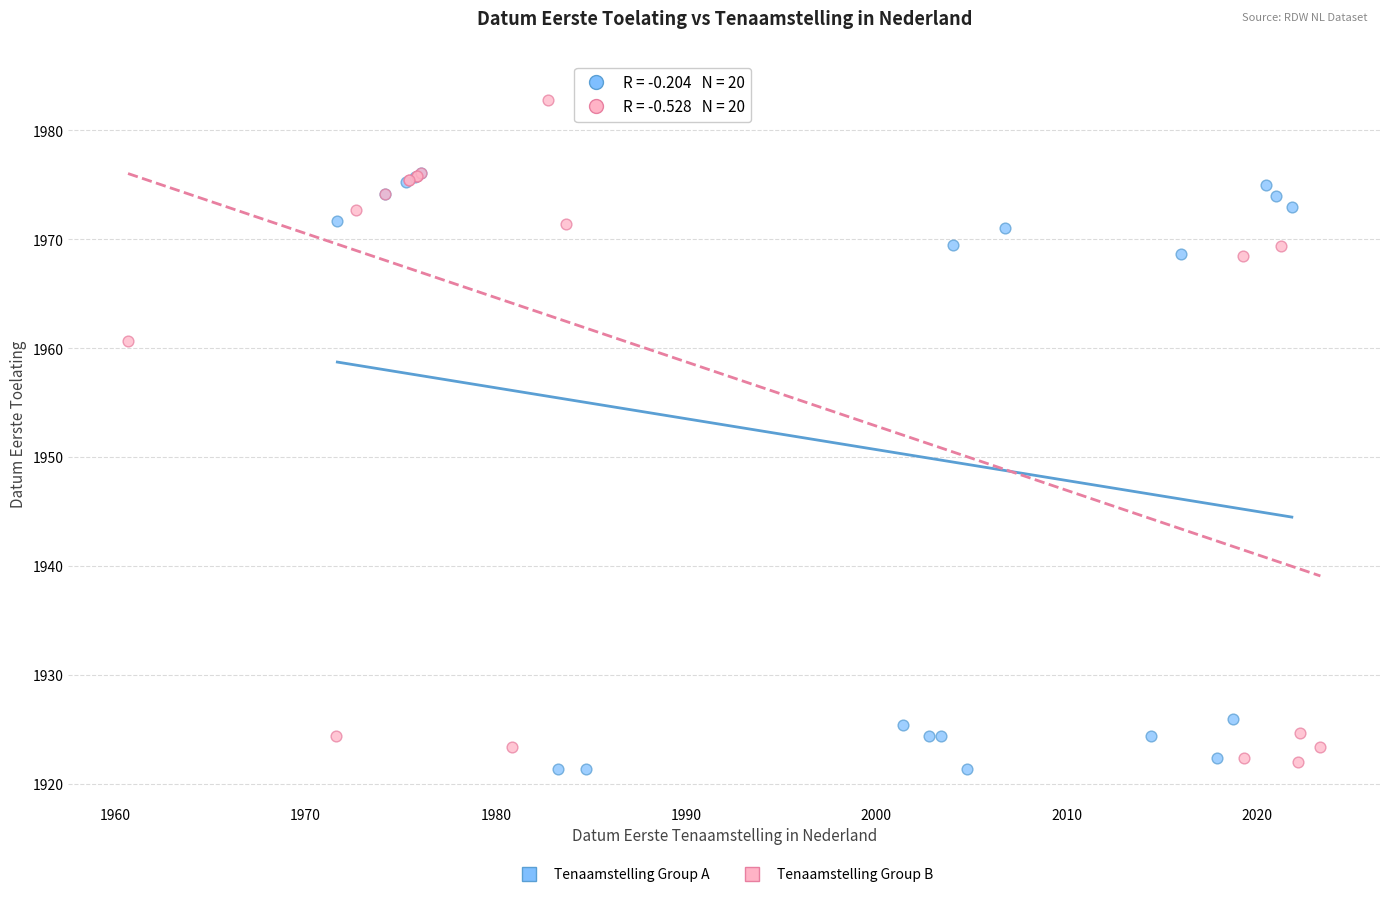

Which series contains the lowest Y value?

Tenaamstelling Group A